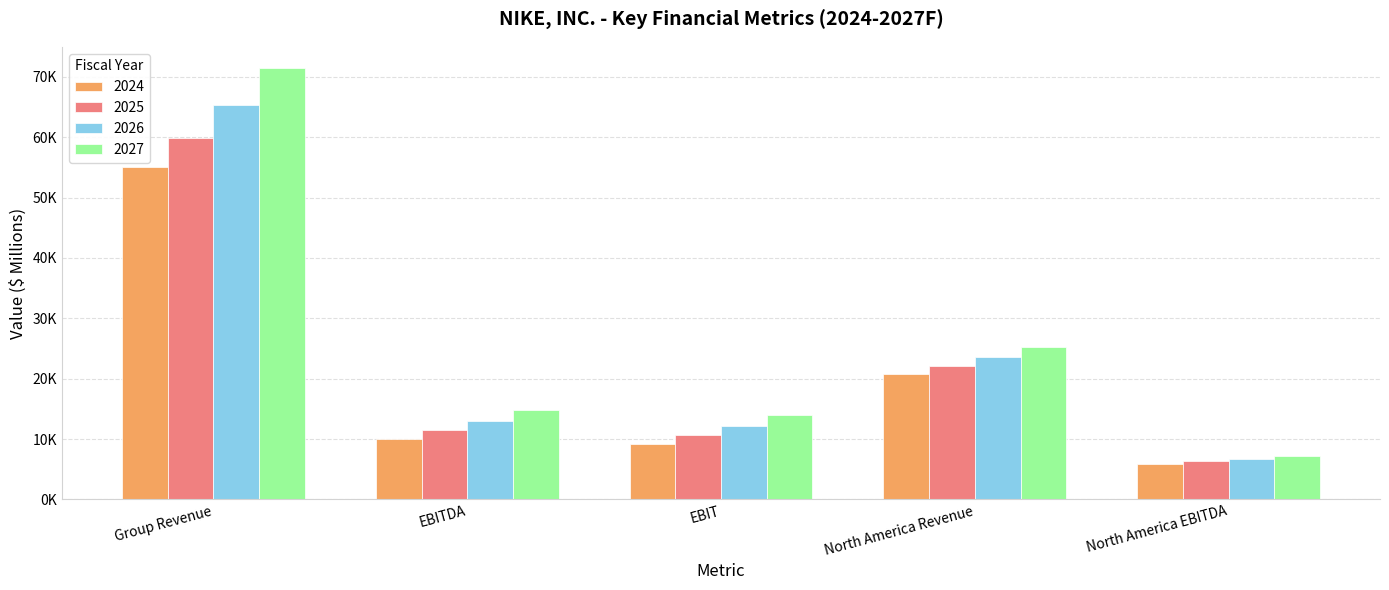

What is the minimum value for 2027?

7198.1